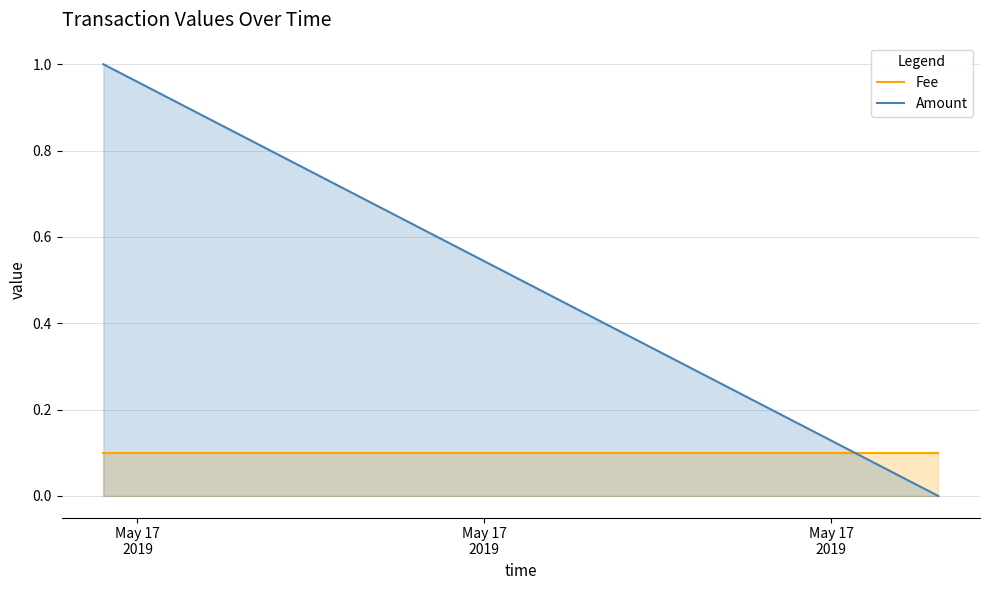

What is the total value across all series at May 17
2019?

1.1